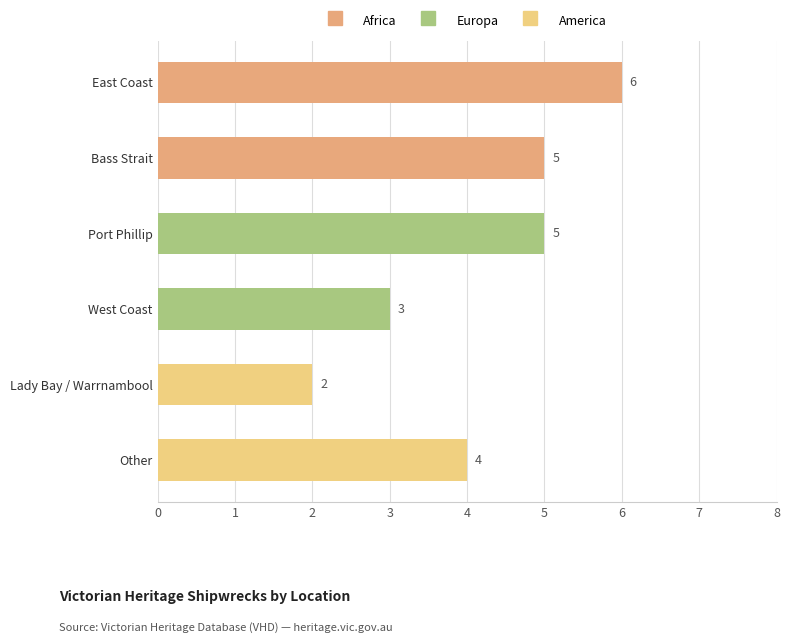

How many values are between 3 and 5?

4